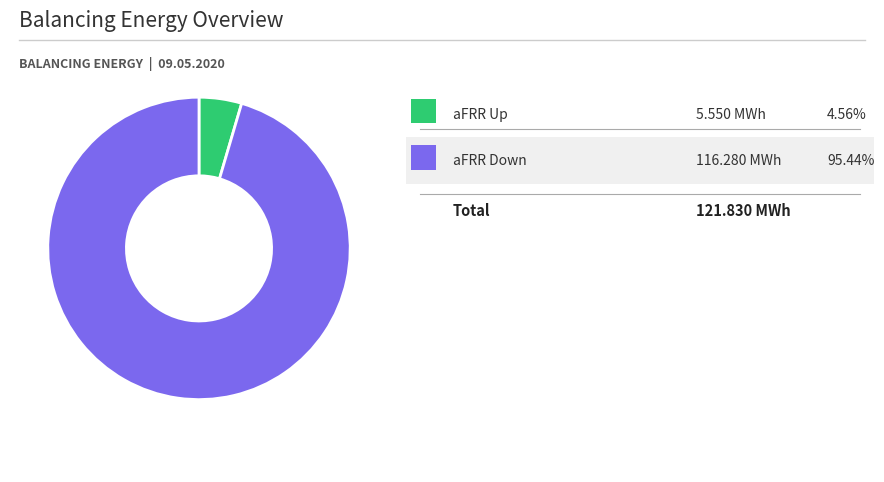

Does any single category account for the majority?

Yes